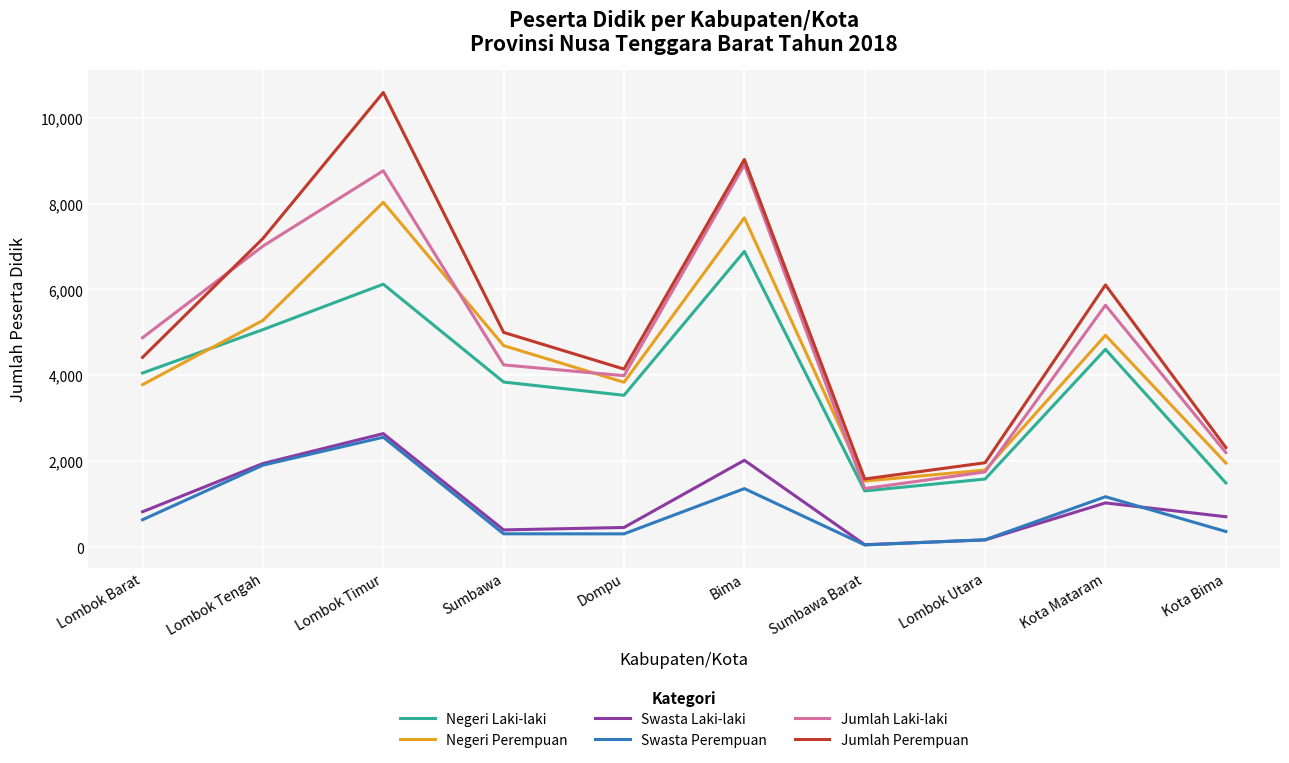

What position from the right is Lombok Tengah?

9